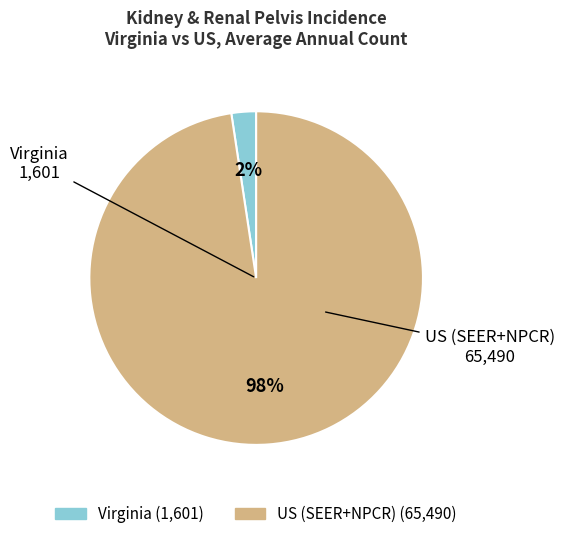

To the nearest percent, what is the combined percentage of Virginia and US (SEER+NPCR)?

100%